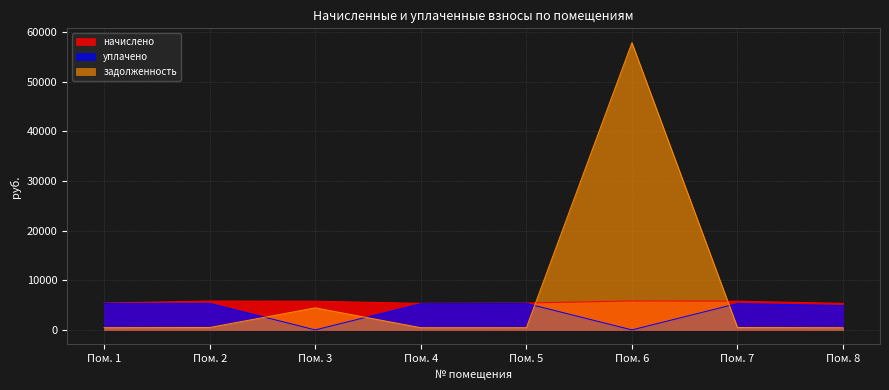

Between which two adjacent categories do начислено and задолженность first intersect?

Пом. 5 and Пом. 6